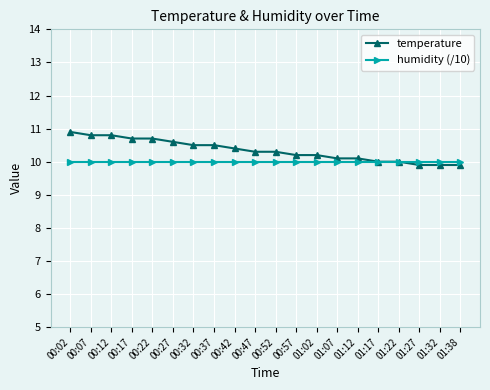

Count the number of categories in the chart.

20